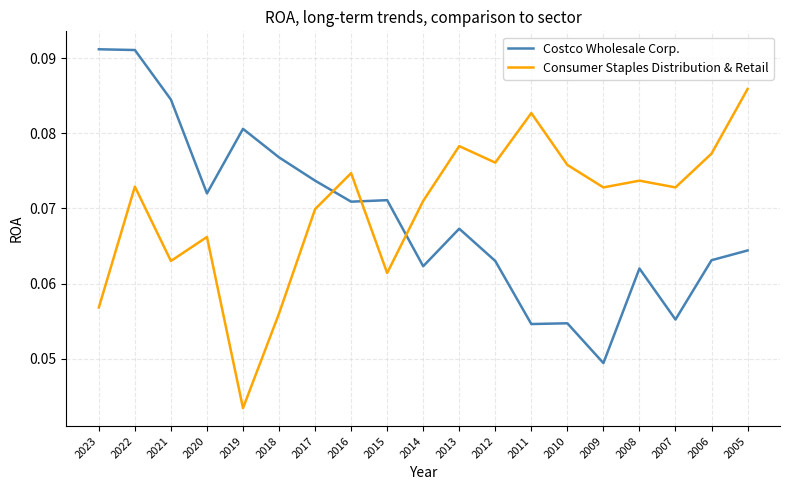

At 2008, list the series in order from largest to smallest.

Consumer Staples Distribution & Retail, Costco Wholesale Corp.